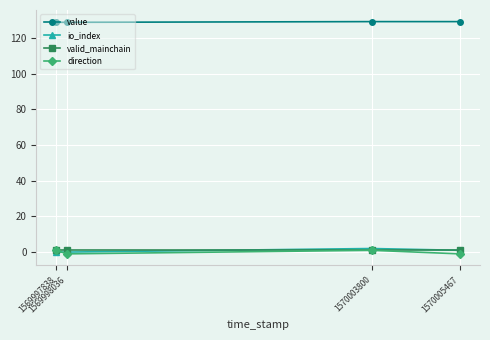

What is the greatest value displayed?

129.3